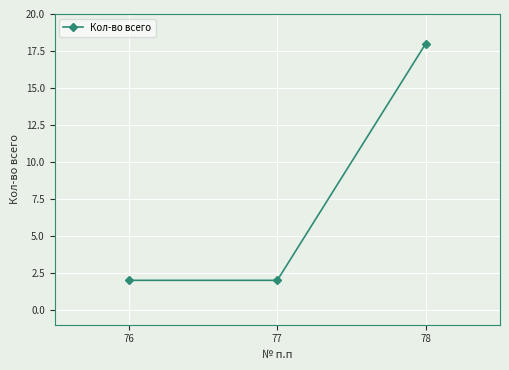

The chart shows a value of 31 at 78. True or false?

False